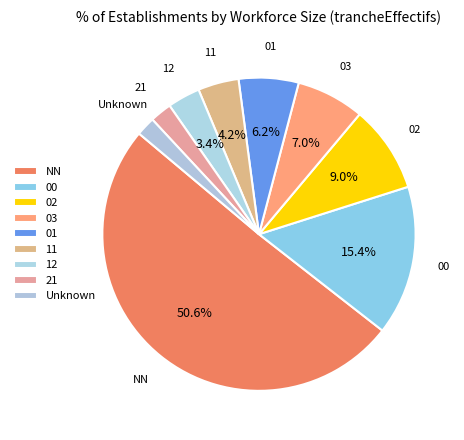

How many segments does this pie chart have?

9